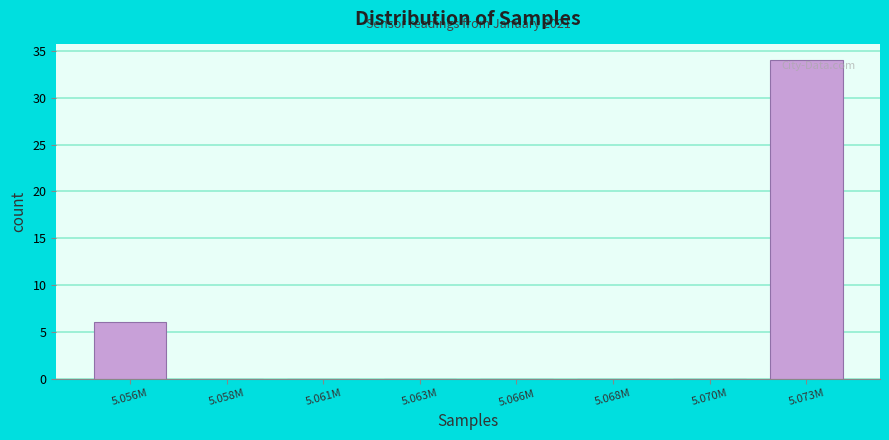

Reading right to left, extract all data points from this chart.

5.073M=34	5.070M=0	5.068M=0	5.066M=0	5.063M=0	5.061M=0	5.058M=0	5.056M=6